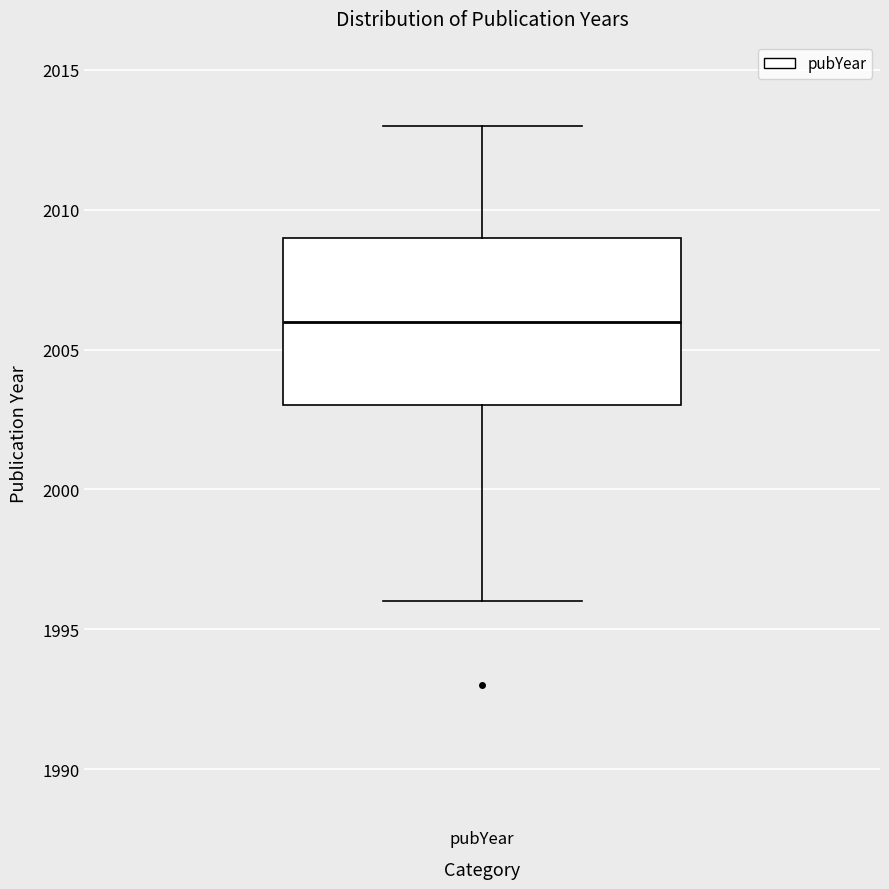

Transcribe this box plot: give where the median line is, the range the box spans, and where the two whiskers end, as read against the y-axis. The values are not printed on the chart, so give them approximately, as read against the axis.

median 2006, box 2003 to 2009, whiskers 1996 to 2013